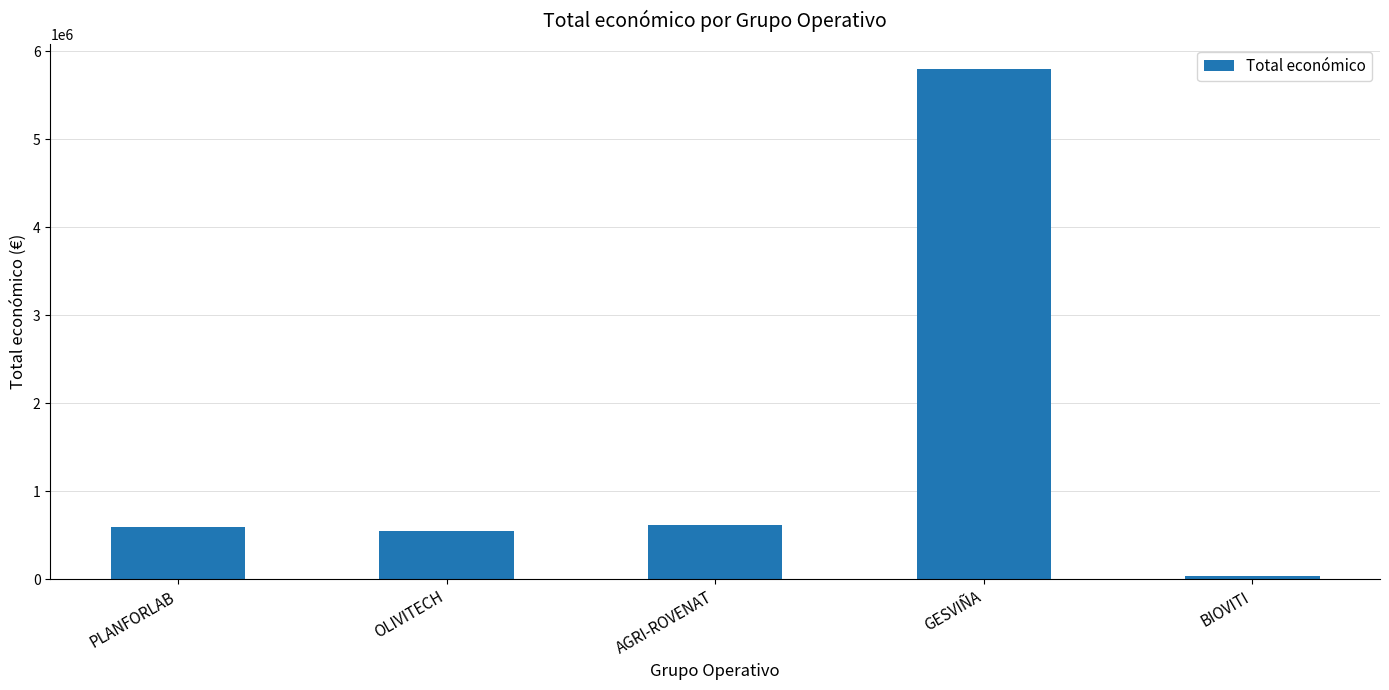

What position from the left is GESVIÑA?

4